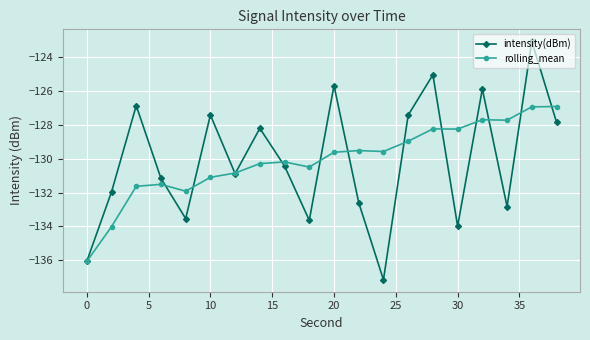

How many data points in intensity(dBm) are less than -130?

11